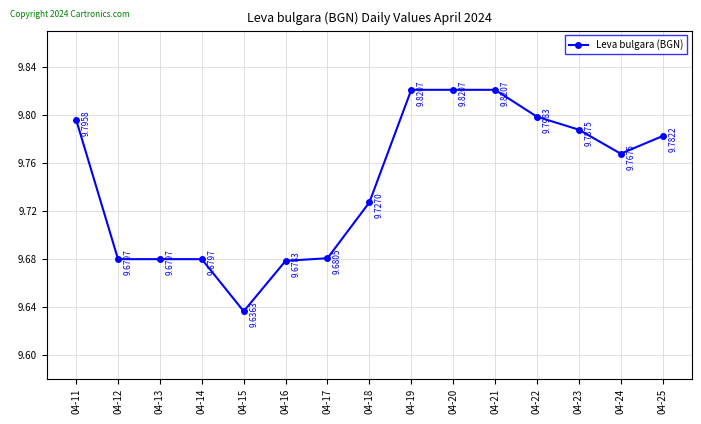

Reading left to right, transcribe all the data shown in this chart.

9.8	9.7	9.7	9.7	9.6	9.7	9.7	9.7	9.8	9.8	9.8	9.8	9.8	9.8	9.8